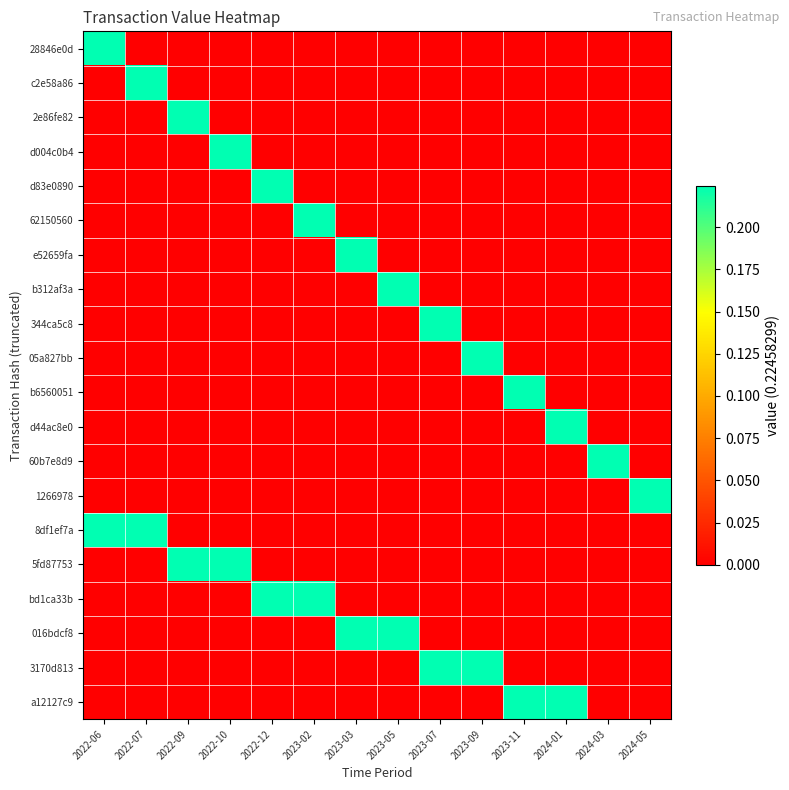

Rank the series at 2023-03 from highest to lowest value.

e52659fa, 016bdcf8, 28846e0d, c2e58a86, 2e86fe82, d004c0b4, d83e0890, 62150560, b312af3a, 344ca5c8, 05a827bb, b6560051, d44ac8e0, 60b7e8d9, 1266978, 8df1ef7a, 5fd87753, bd1ca33b, 3170d813, a12127c9